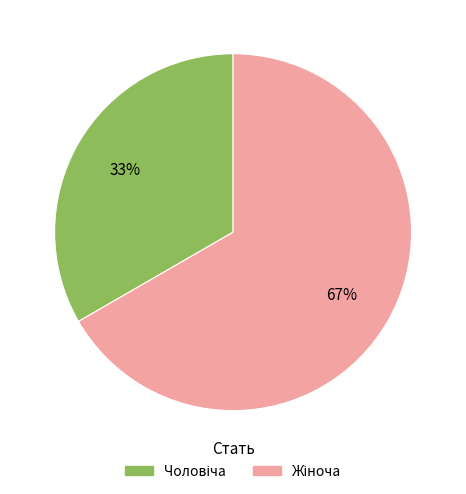

Is there a majority slice in this chart?

Yes